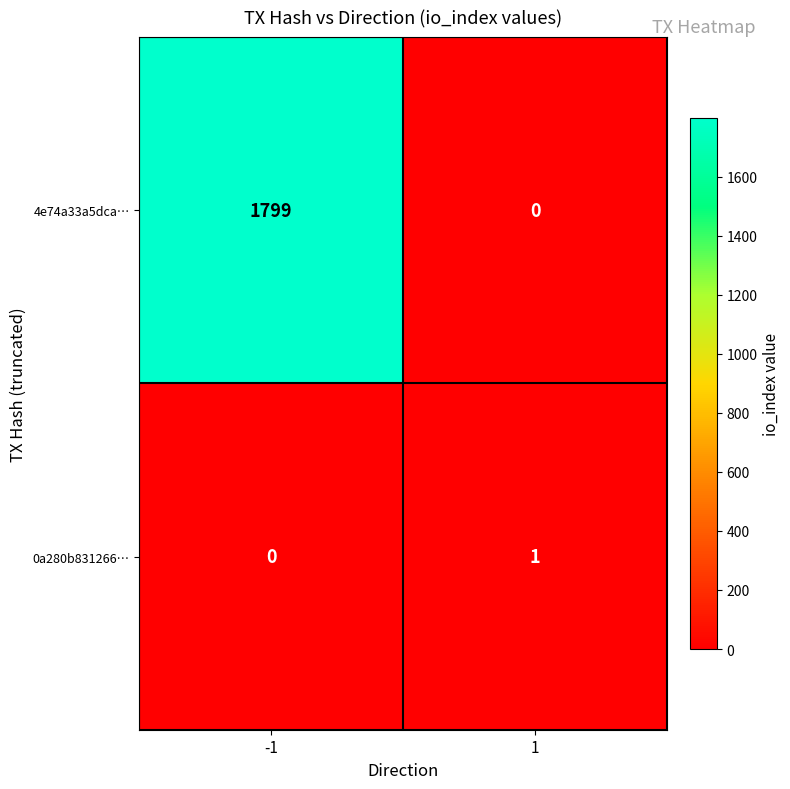

Reading right to left, extract all data points from this chart.

4e74a33a5dca…: 0	1799
0a280b831266…: 1	0